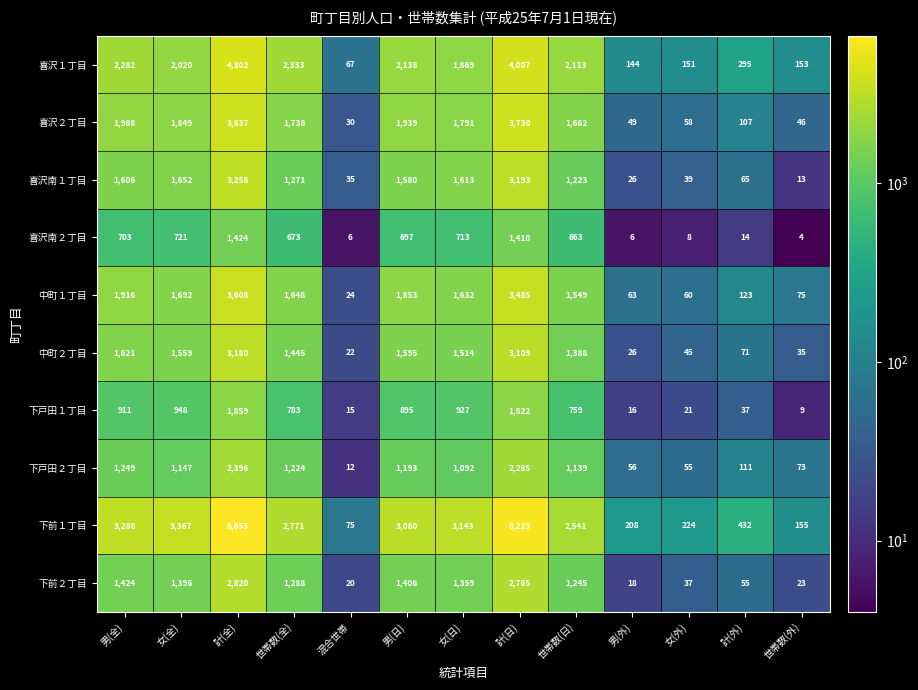

What is the maximum value shown in the chart?

6655